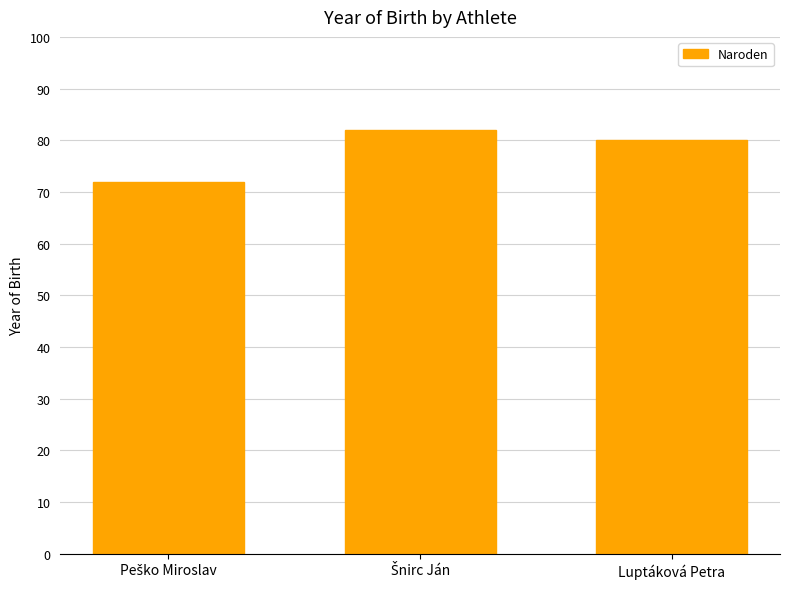

What is the greatest value displayed?

82